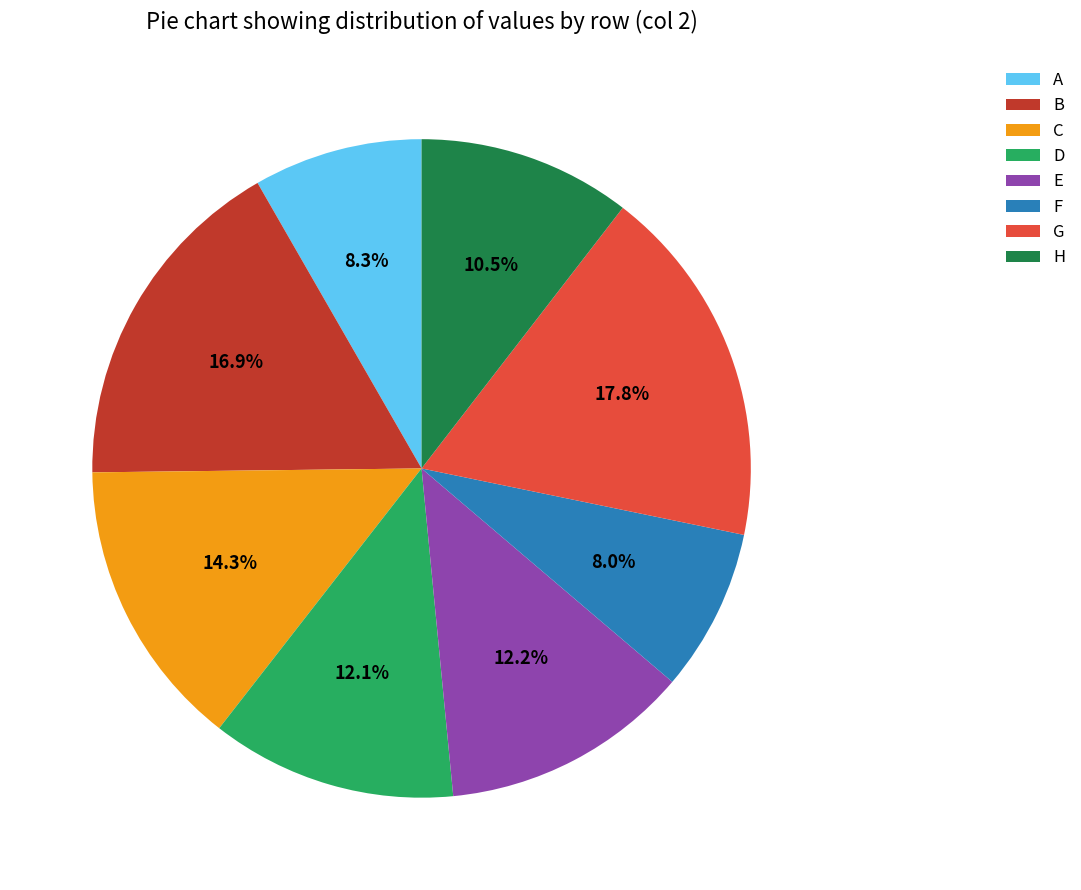

What is the largest slice in the pie chart?

G